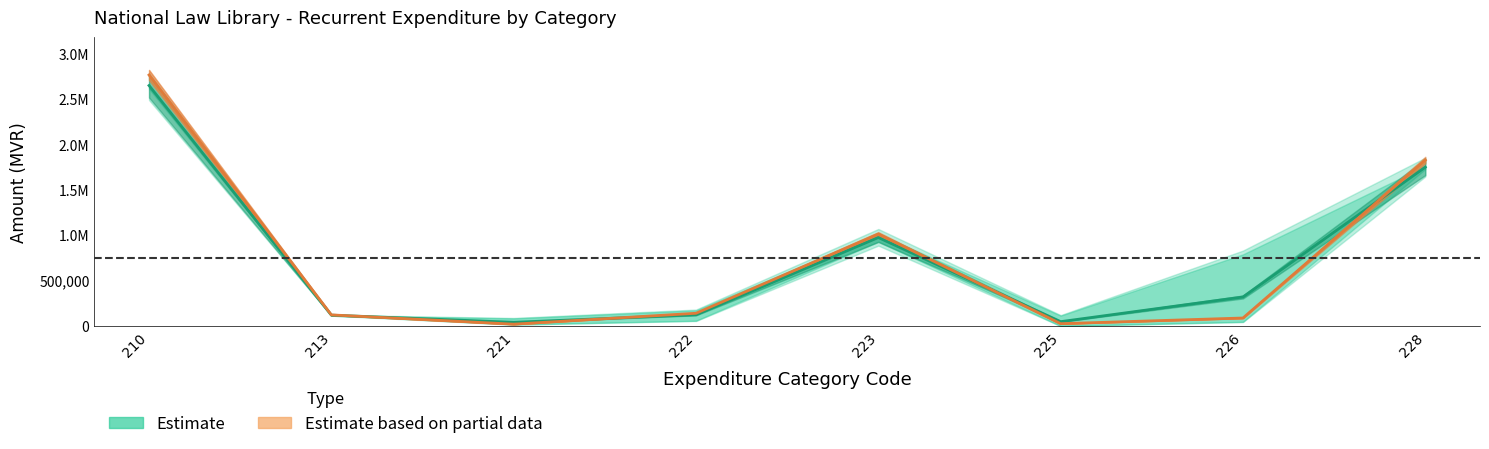

How many data points in Estimate are above 320533?

4